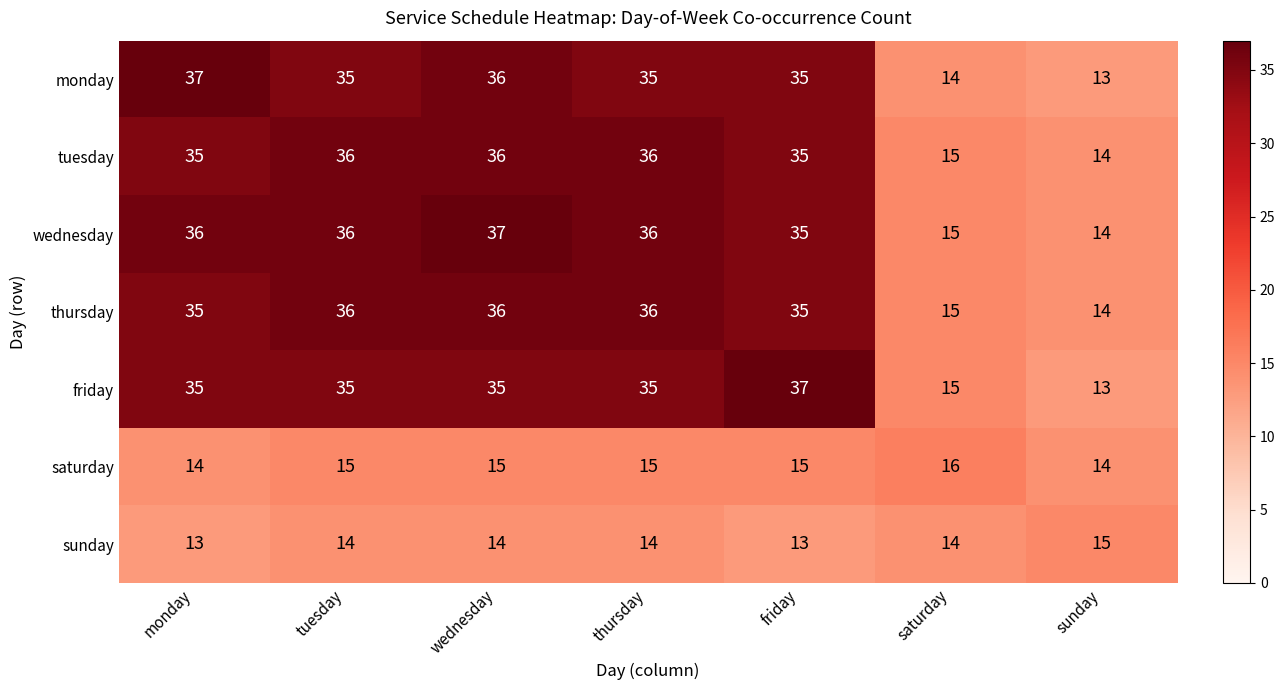

At which category is the sum across all series the highest?

wednesday